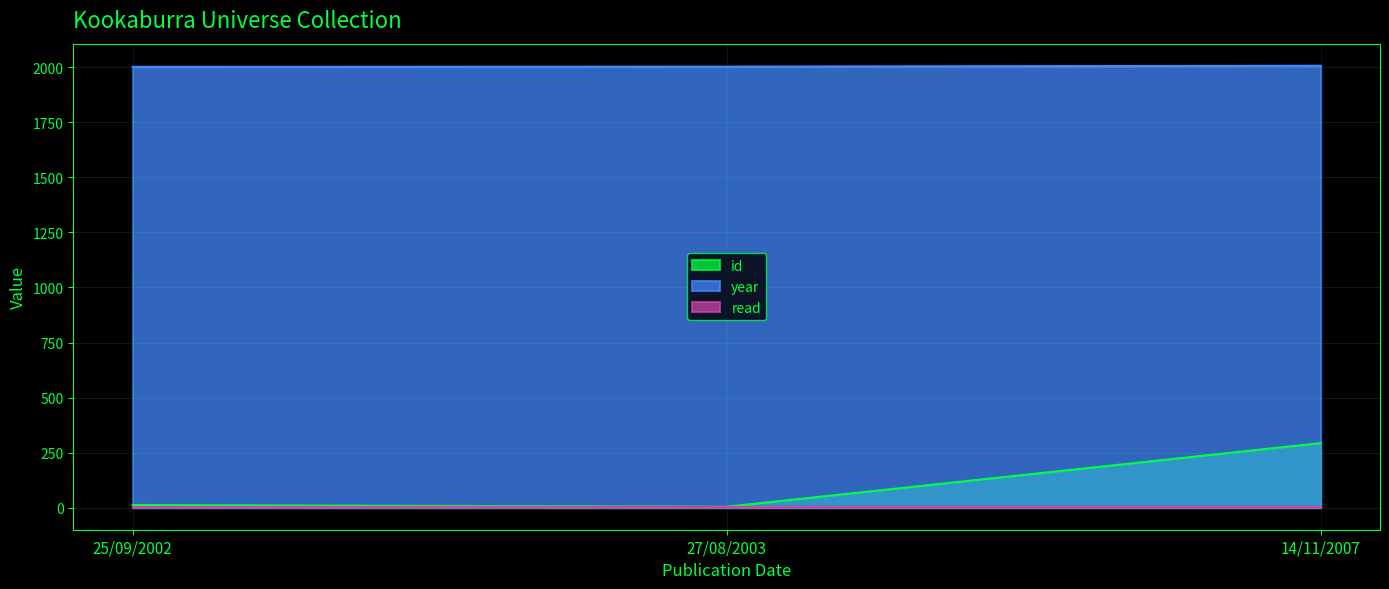

At which category is the sum across all series the highest?

14/11/2007